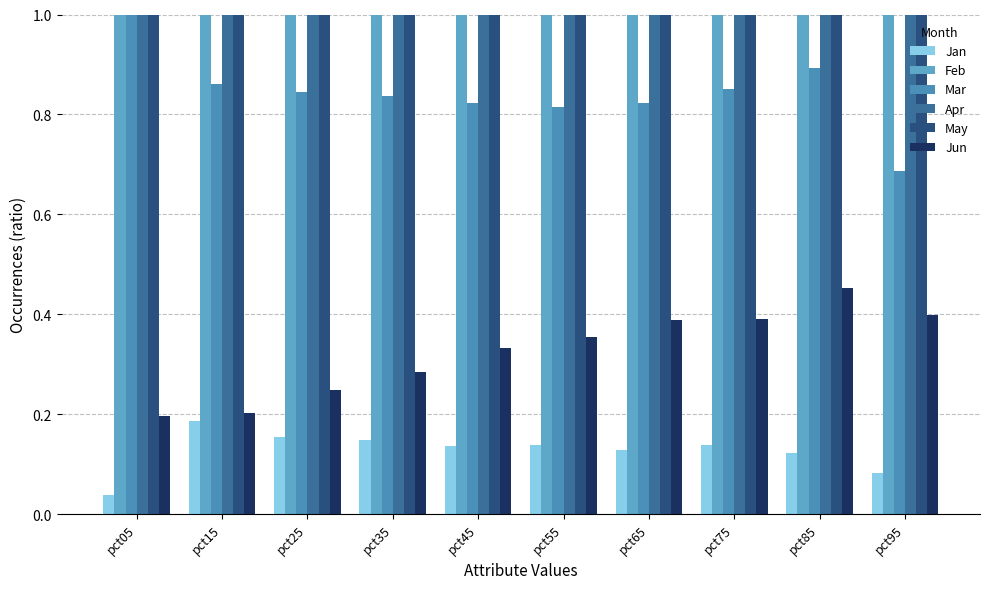

At how many categories does at least one series exceed 2?

1